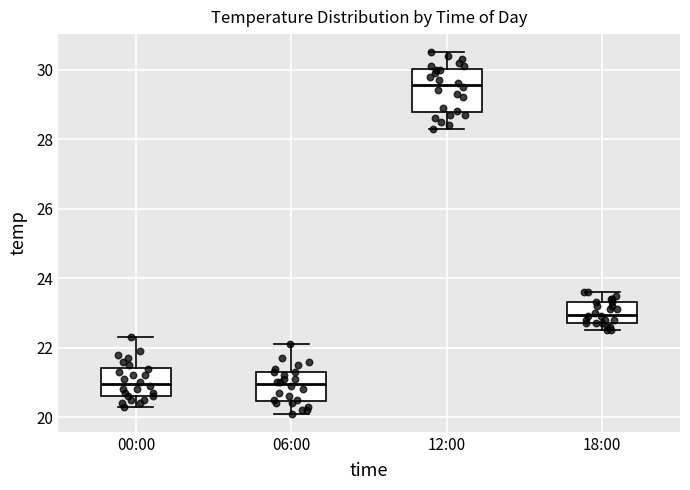

Reading left to right, transcribe this box plot: for each box, give where its median line is, the range the box spans, and where its two whiskers end, as read against the y-axis. The values are not printed on the chart, so give them approximately, as read against the axis.

00:00: median 21.0, box 20.6 to 21.4, whiskers 20.4 to 22.4
06:00: median 21.0, box 20.4 to 21.4, whiskers 20.2 to 22.2
12:00: median 29.6, box 28.8 to 30.0, whiskers 28.4 to 30.6
18:00: median 23.0, box 22.8 to 23.4, whiskers 22.6 to 23.6